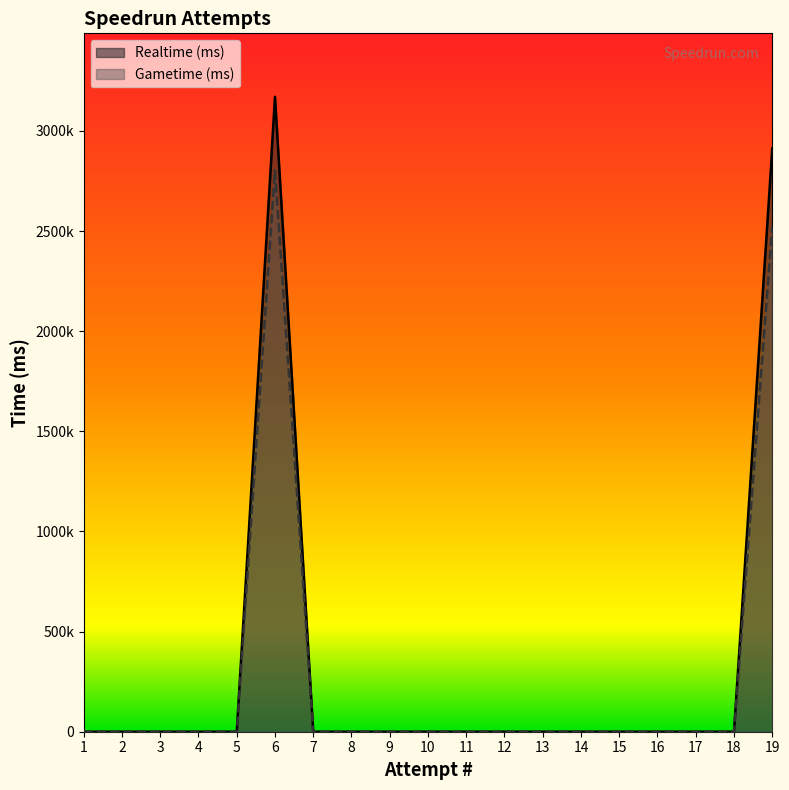

Which has a higher value, 2 or 7?

2